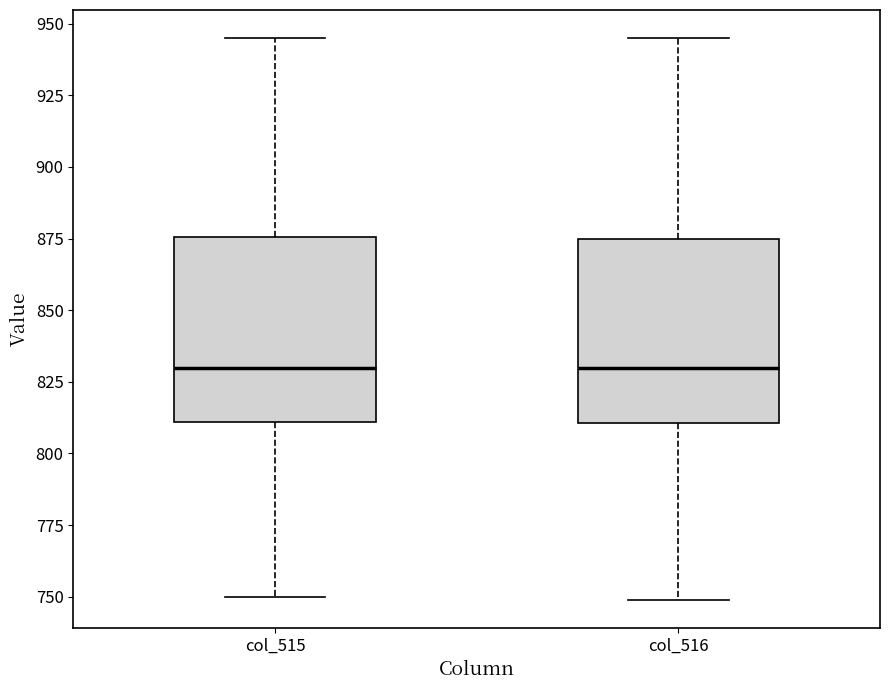

Reading left to right, transcribe this box plot: for each box, give where its median line is, the range the box spans, and where its two whiskers end, as read against the y-axis. The values are not printed on the chart, so give them approximately, as read against the axis.

col_515: median 830, box 810 to 875, whiskers 750 to 945
col_516: median 830, box 810 to 875, whiskers 750 to 945